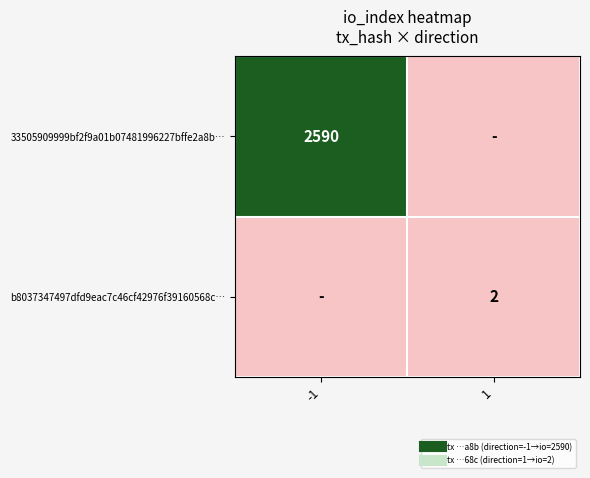

Between -1 and 1, which series saw the biggest shift?

33505909999bf2f9a01b07481996227bffe2a8b…